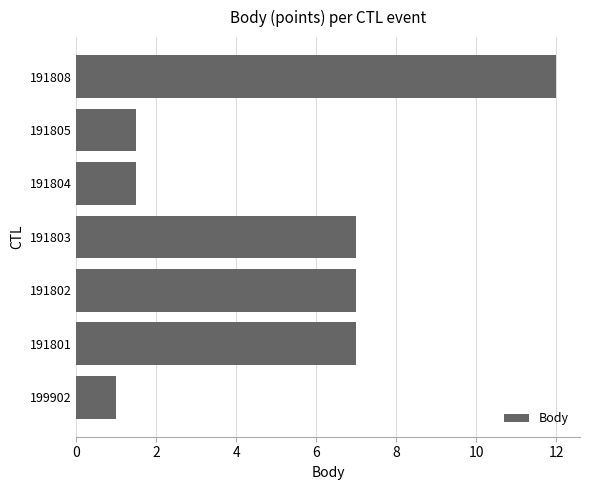

What is the minimum value shown in the chart?

1.0